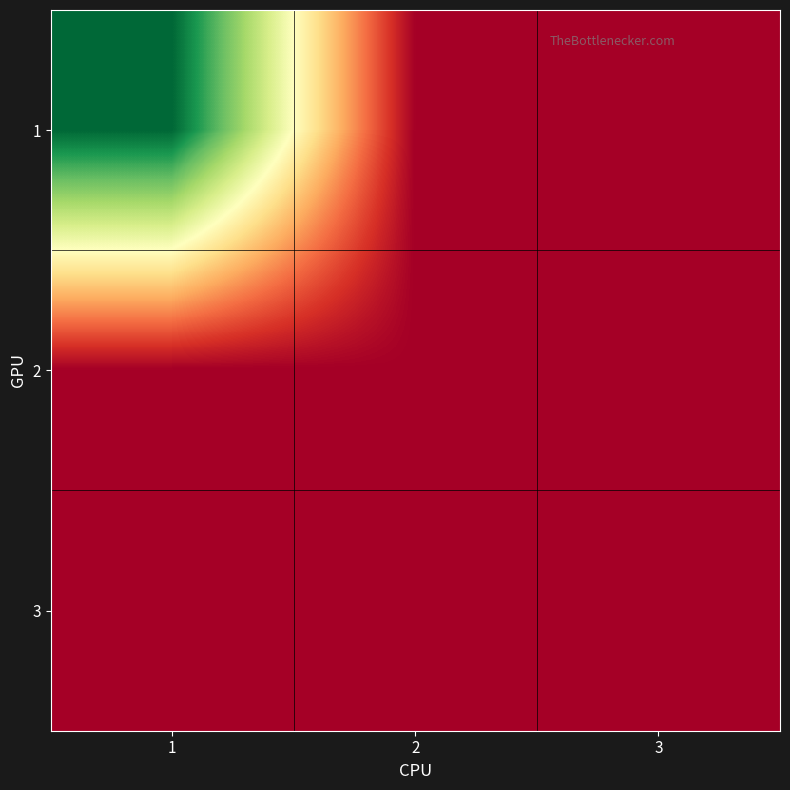

Reading left to right, extract all data points from this chart.

1: 1=100	2=0	3=0
2: 1=0	2=0	3=0
3: 1=0	2=0	3=0